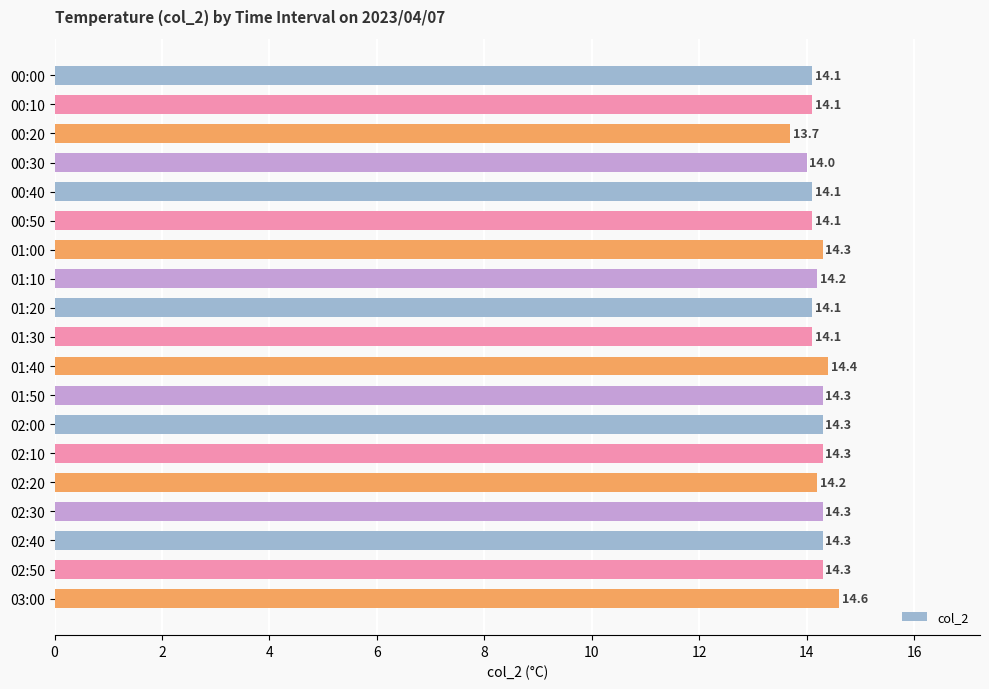

Is it true that the value at 01:50 is 14.3?

True